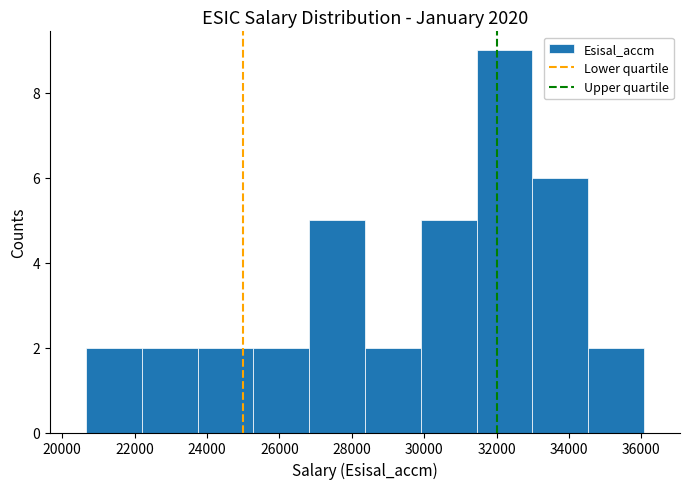

Over which range of the x-axis is the bar tallest?

31400 to 33000